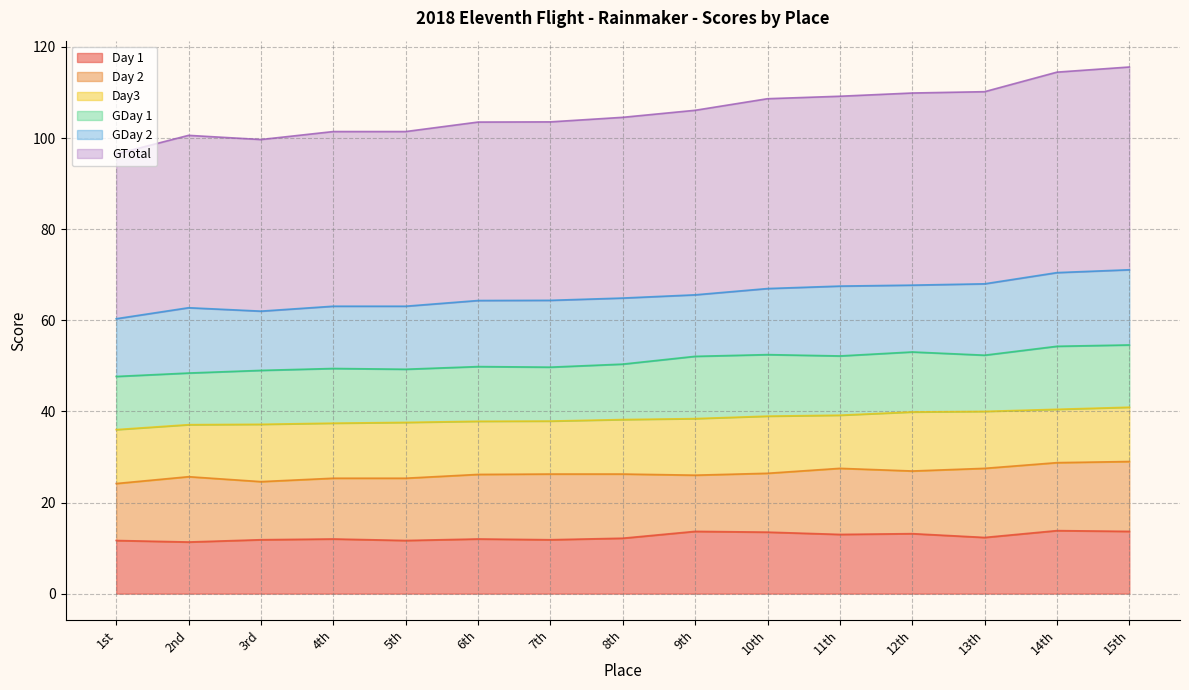

True or false: GDay 2 has a value of 141.9 at 13th.

False